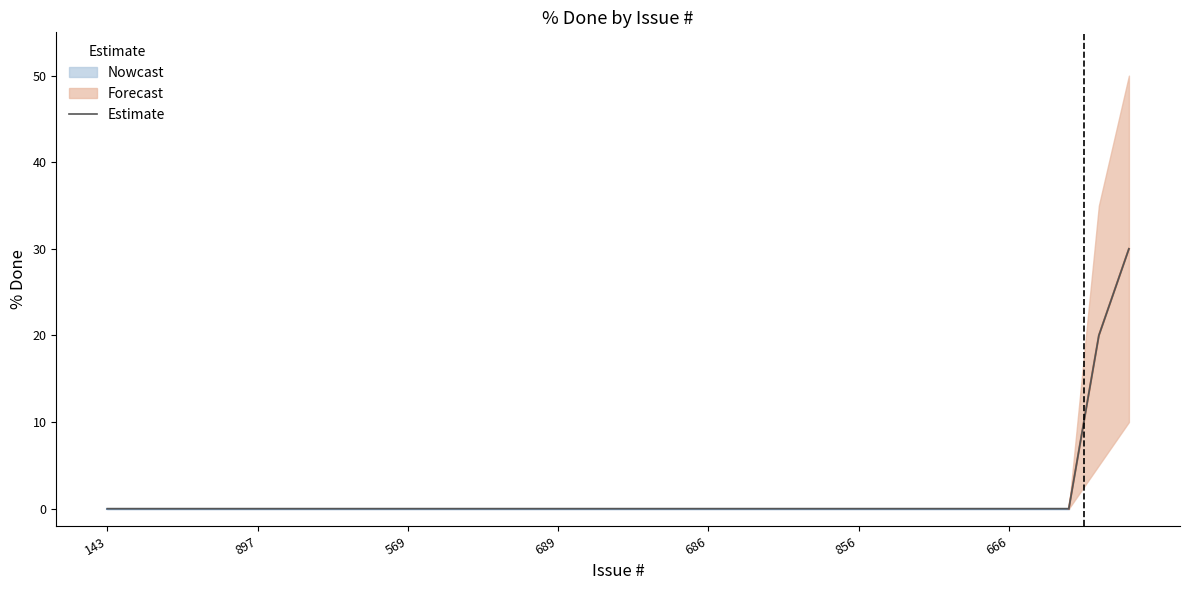

The chart shows a value of 0 at 17. True or false?

True